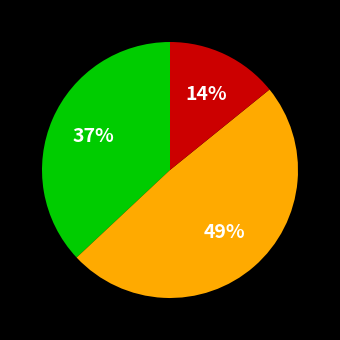

To the nearest percent, what is the difference between the largest and smallest slice percentages?

35%